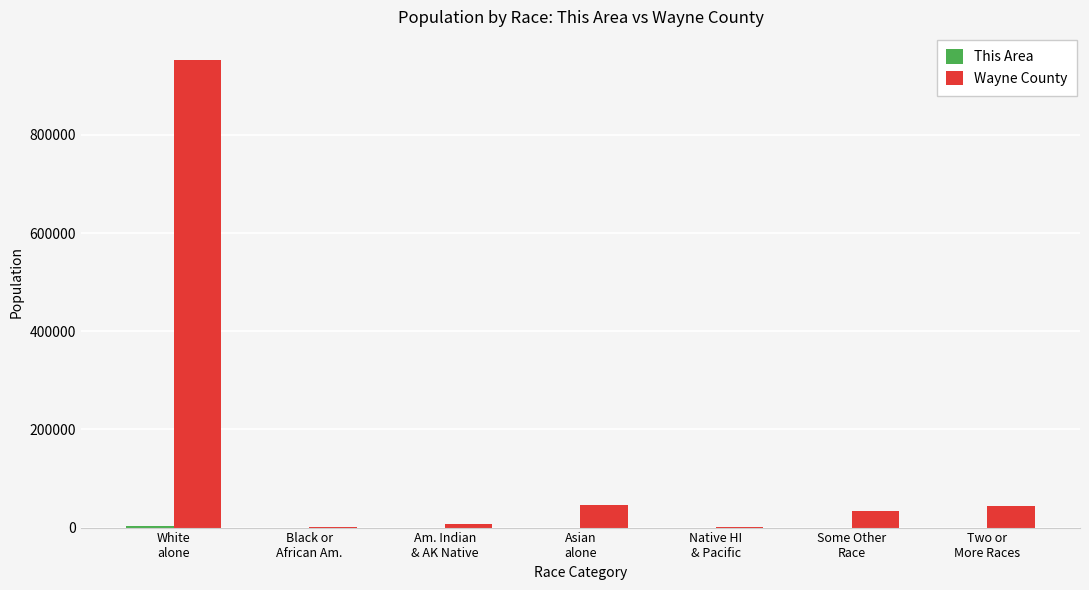

Between Black or
African Am. and Two or
More Races, which series saw the biggest shift?

Wayne County